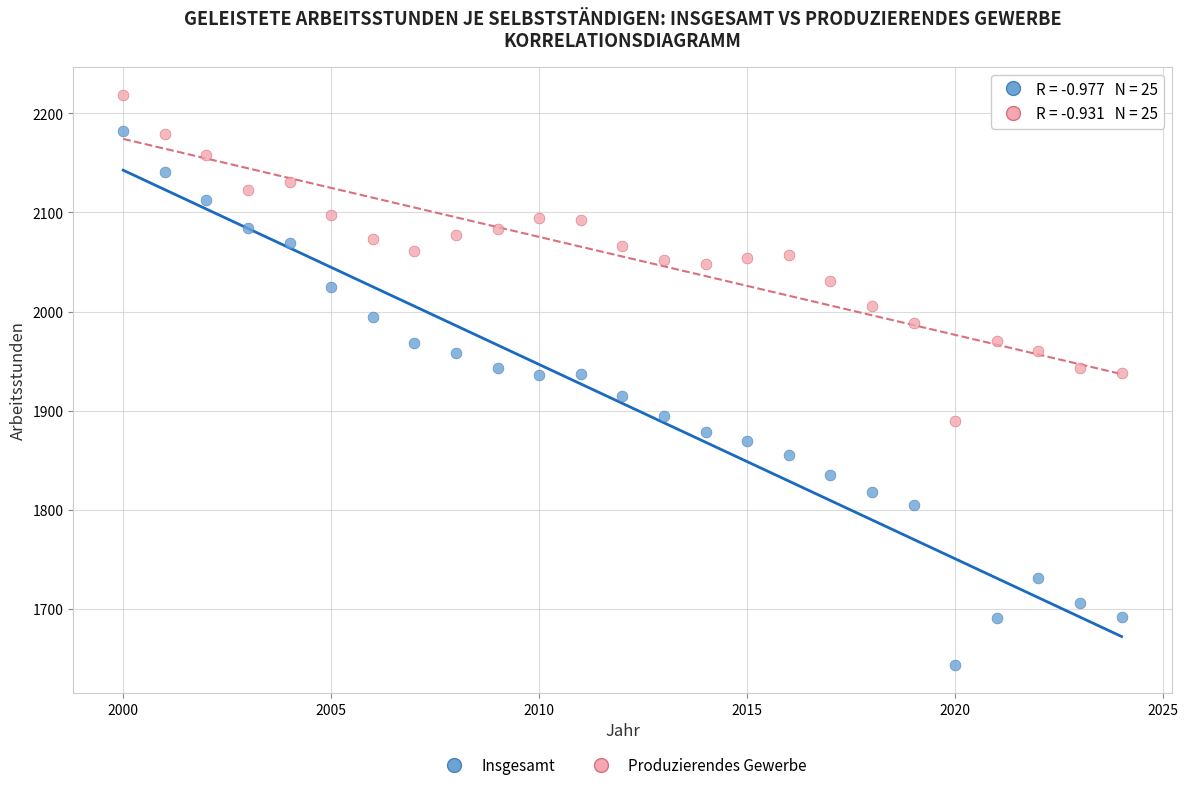

Across all data points, what is the range of X values (max minus min)?

24